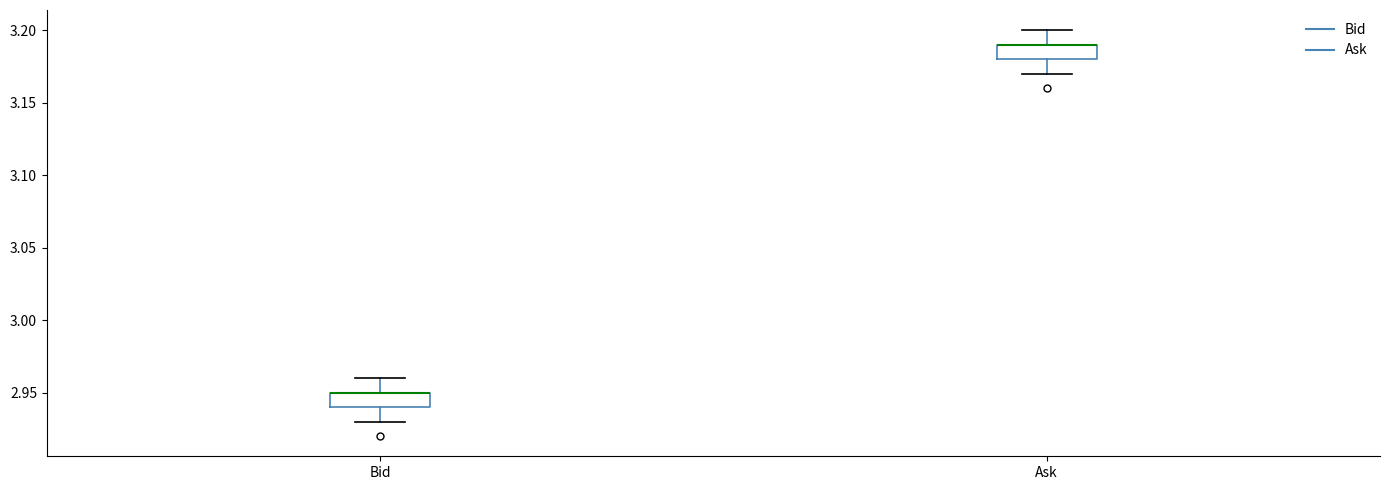

Reading left to right, read every box against the y-axis: the position of its median line, the range the box covers, and the ends of its whiskers. The values are not printed on the chart, so give them approximately, as read against the axis.

Bid: median 2.95 (drawn on the box's upper edge), box 2.94 to 2.95, whiskers 2.93 to 2.96
Ask: median 3.19 (drawn on the box's upper edge), box 3.18 to 3.19, whiskers 3.17 to 3.20